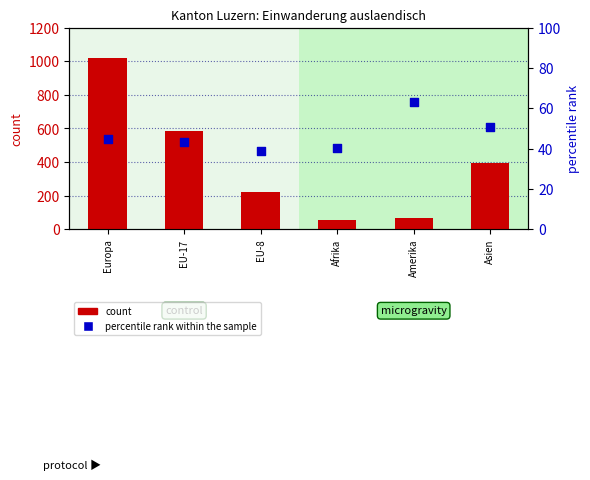

Is the value of count at EU-17 greater than the value of percentile rank within the sample at EU-17?

Yes